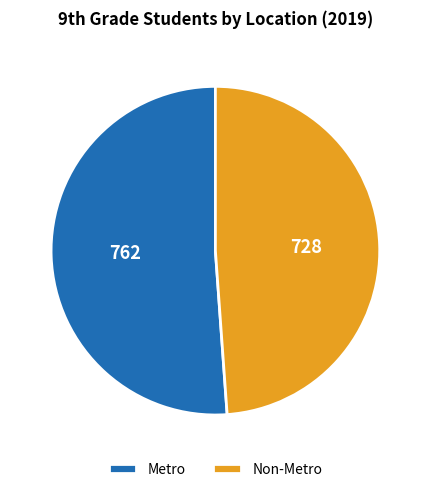

Count the number of slices in the pie.

2